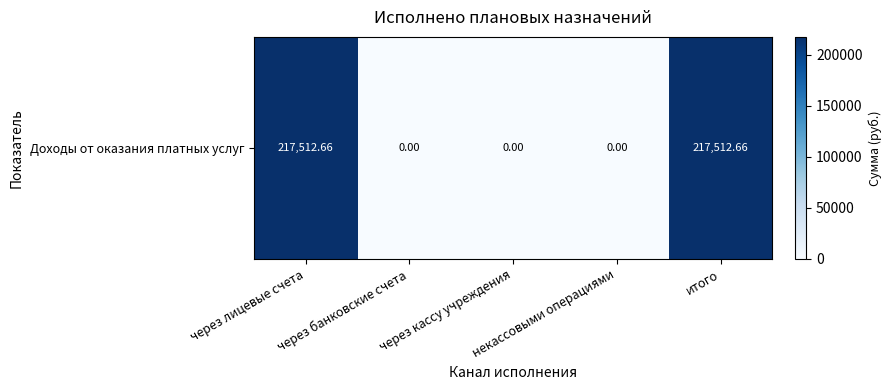

How many distinct data groups are displayed?

1